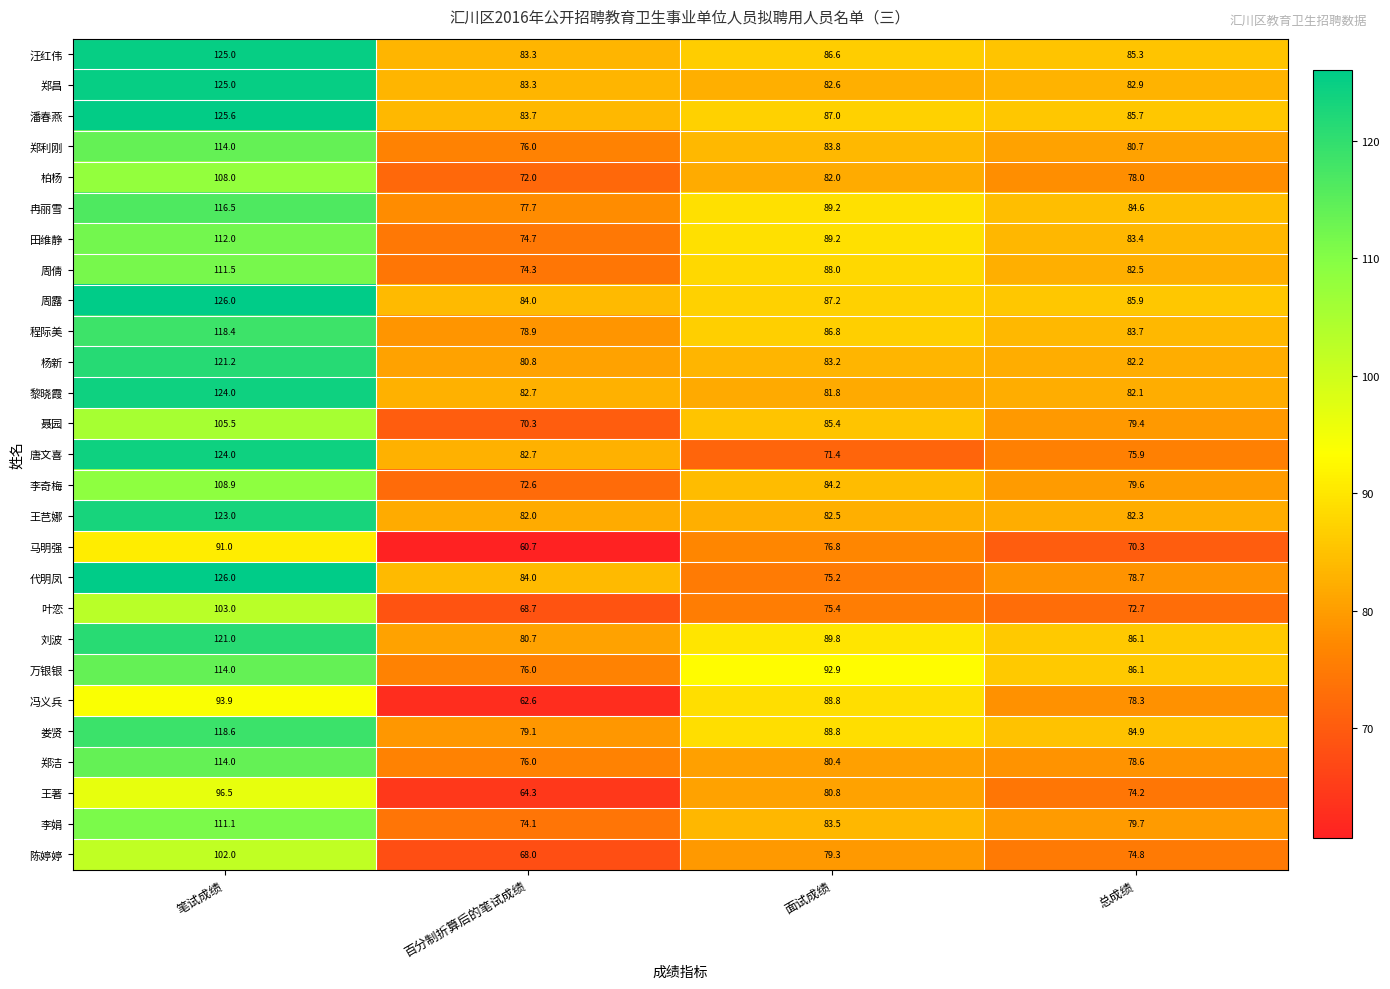

Is the value of 郑洁 at 面试成绩 greater than the value of 王著 at 百分制折算后的笔试成绩?

Yes